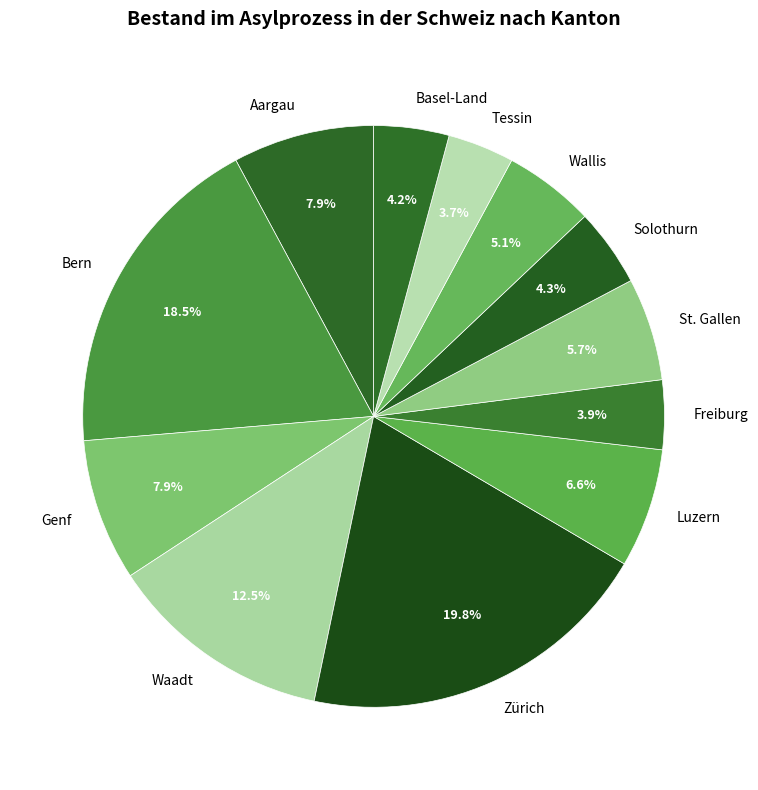

The Luzern slice represents 1% of the pie. True or false?

False